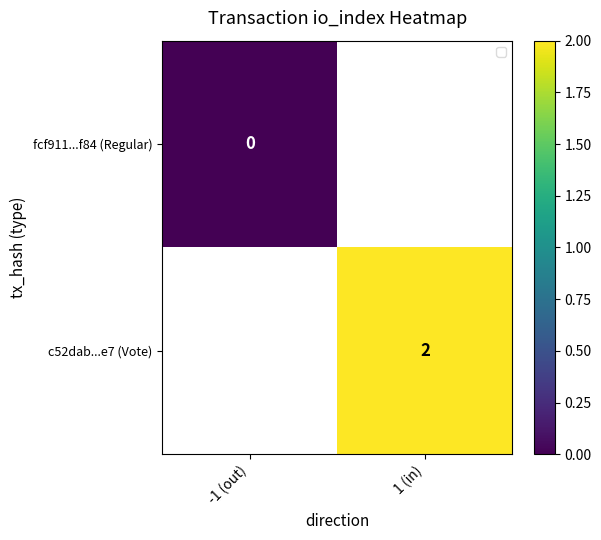

Count the number of data series in this chart.

2